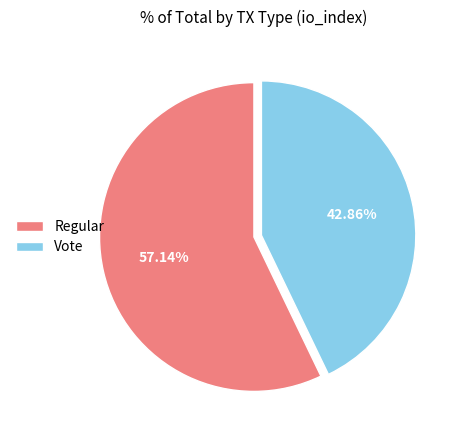

Is the sum of Regular and Vote greater than half?

Yes